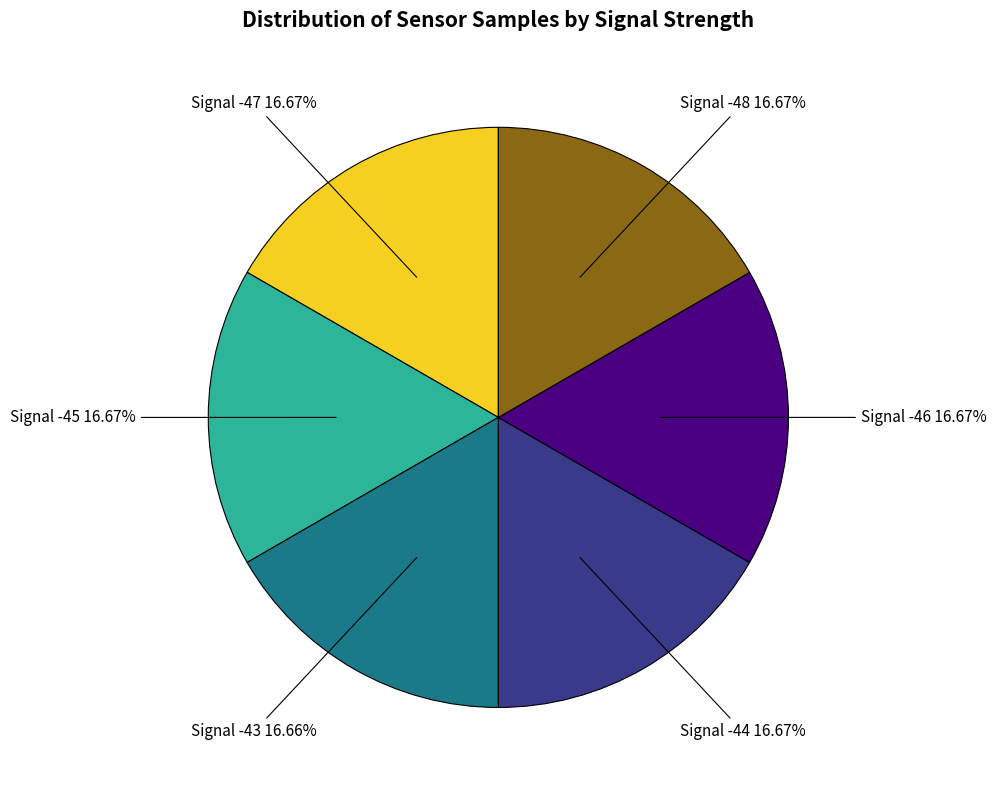

Is there a majority slice in this chart?

No